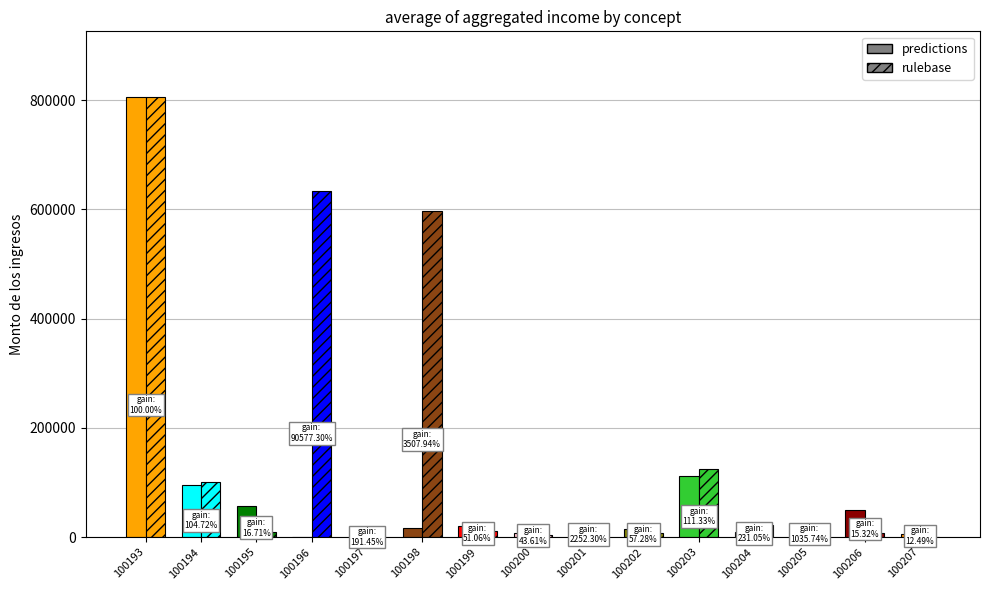

How many data points does each series have?

15